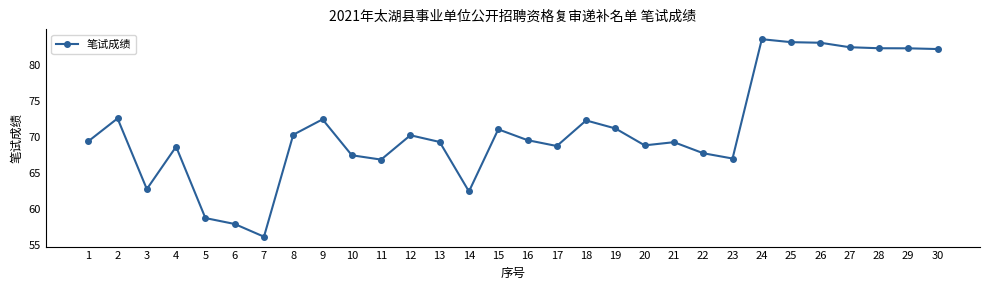

What is the greatest value displayed?

83.5